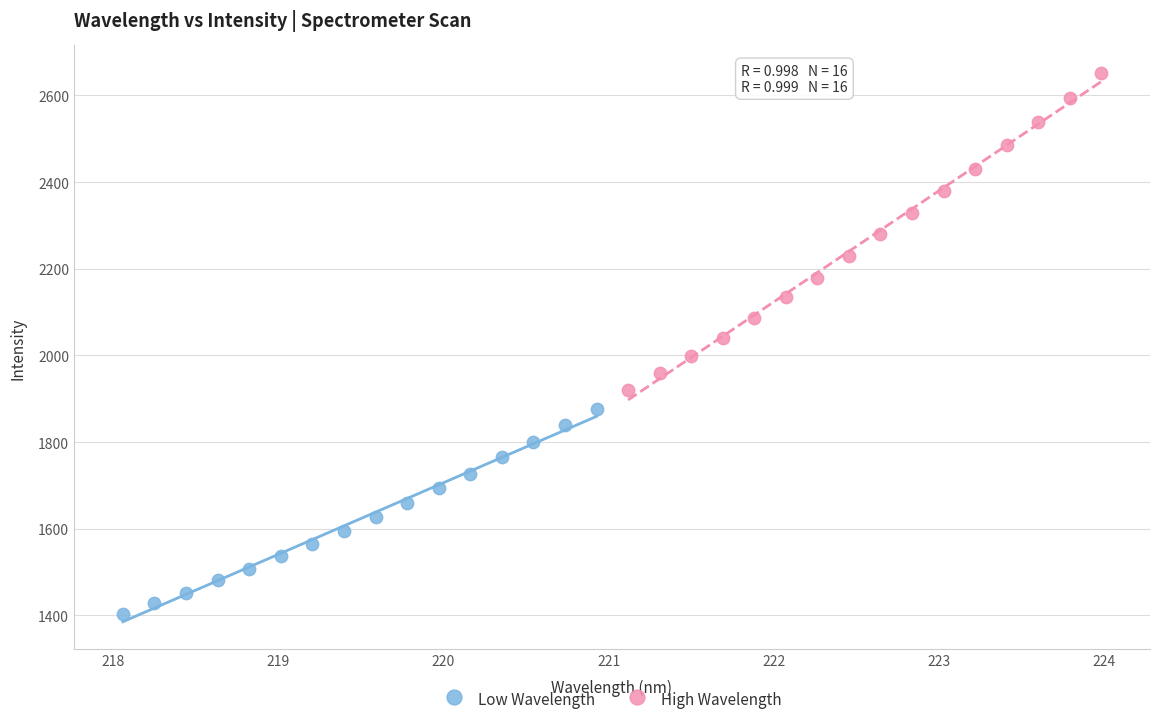

Which series has the widest spread of Y values?

High Wavelength